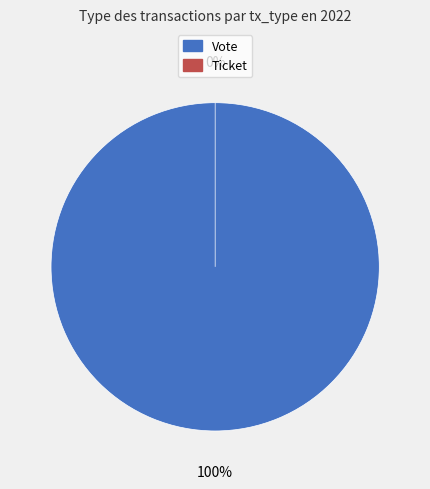

Between Vote and Ticket, which is larger?

Vote